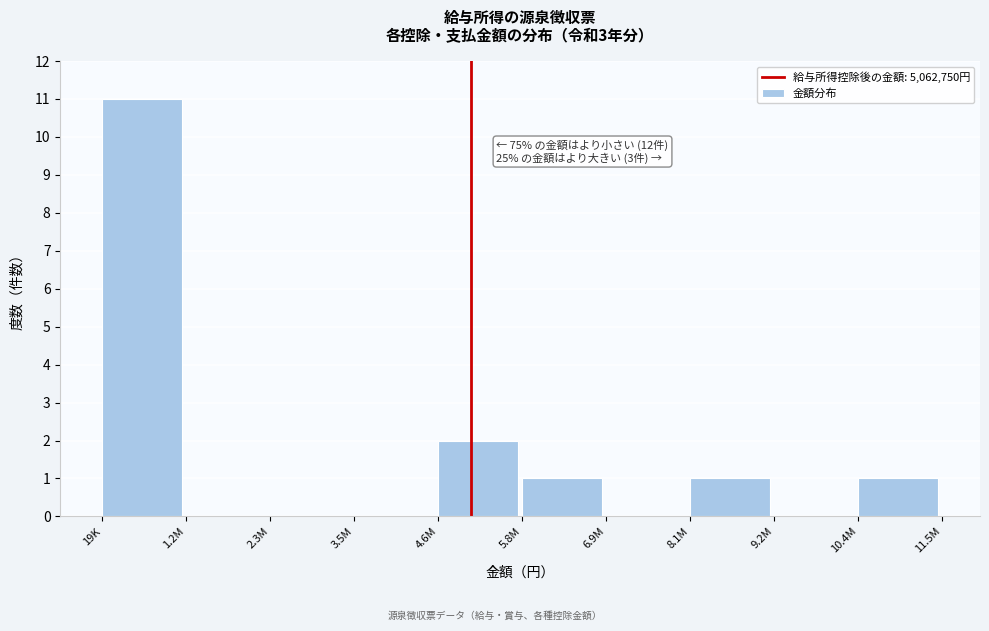

Reading left to right, what are all the values shown in this chart?

19K=11	1.2M=0	2.3M=0	3.5M=0	4.6M=2	5.8M=1	6.9M=0	8.1M=1	9.2M=0	10.4M=1